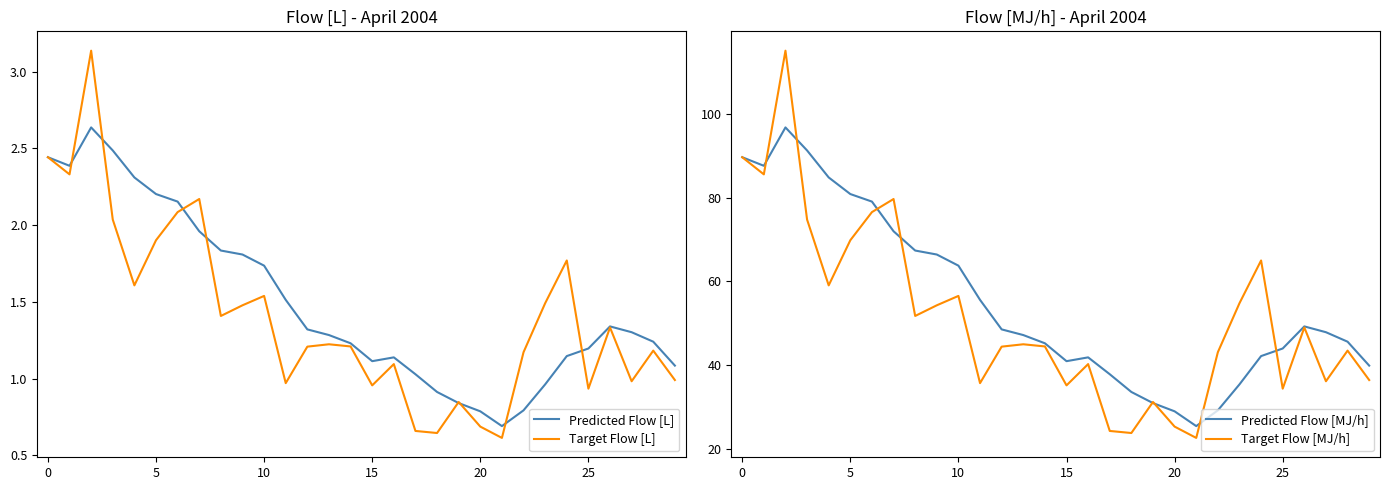

The Predicted Flow [MJ/h] series shows 27.3 at 15. True or false?

False